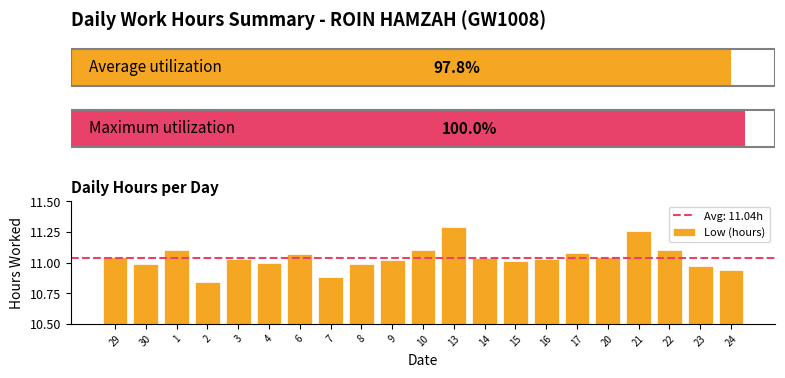

What is the maximum value shown in the chart?

11.3